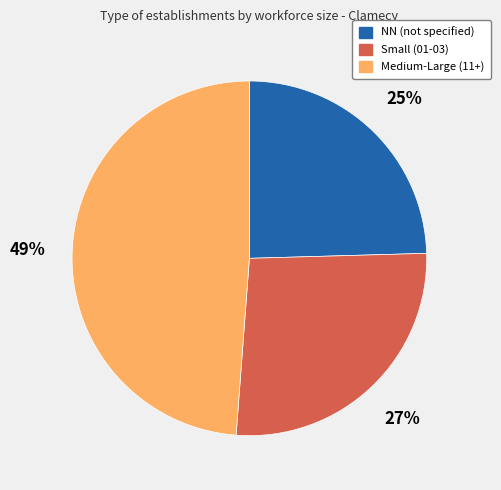

Does any single category account for the majority?

No